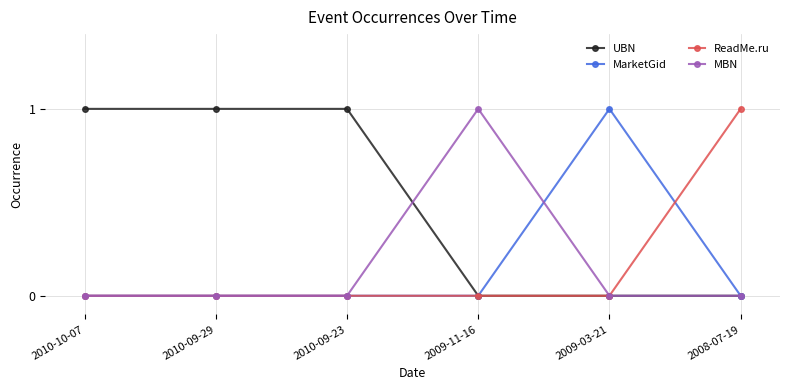

What position from the right is 2010-09-29?

5